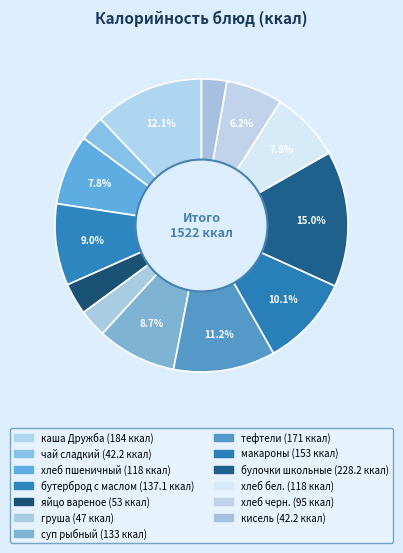

Is бутерброд с маслом the majority of the pie?

No